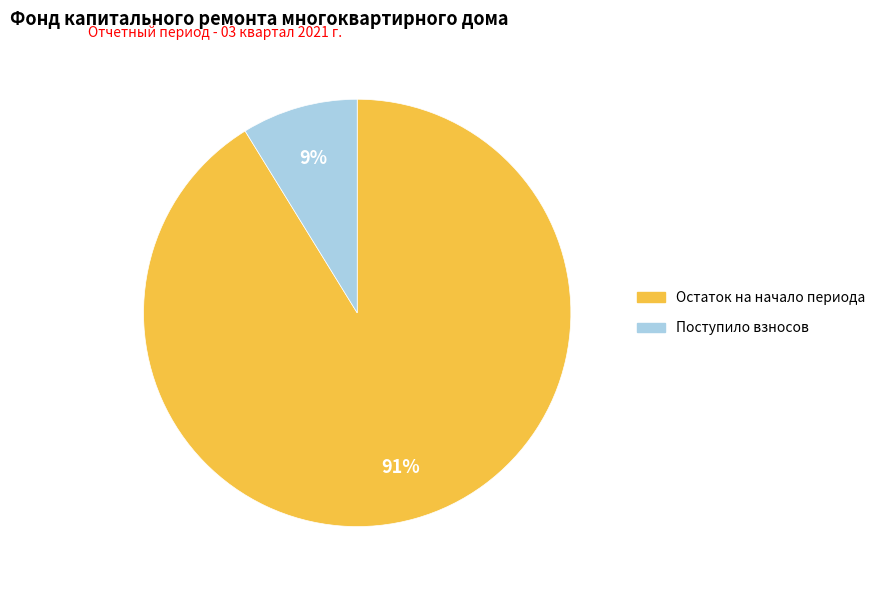

To the nearest percent, what is the average slice percentage?

50%